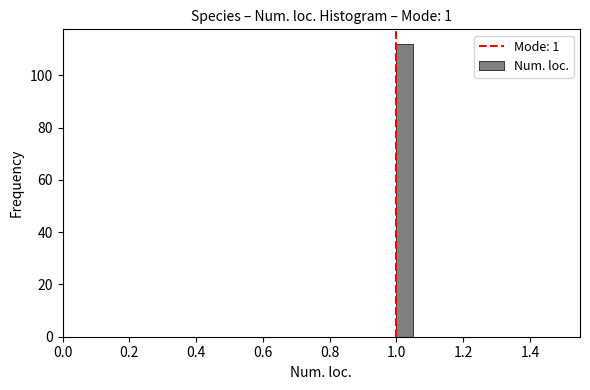

Read against the x-axis, roughly where is the centre of the tallest bar?

1.02